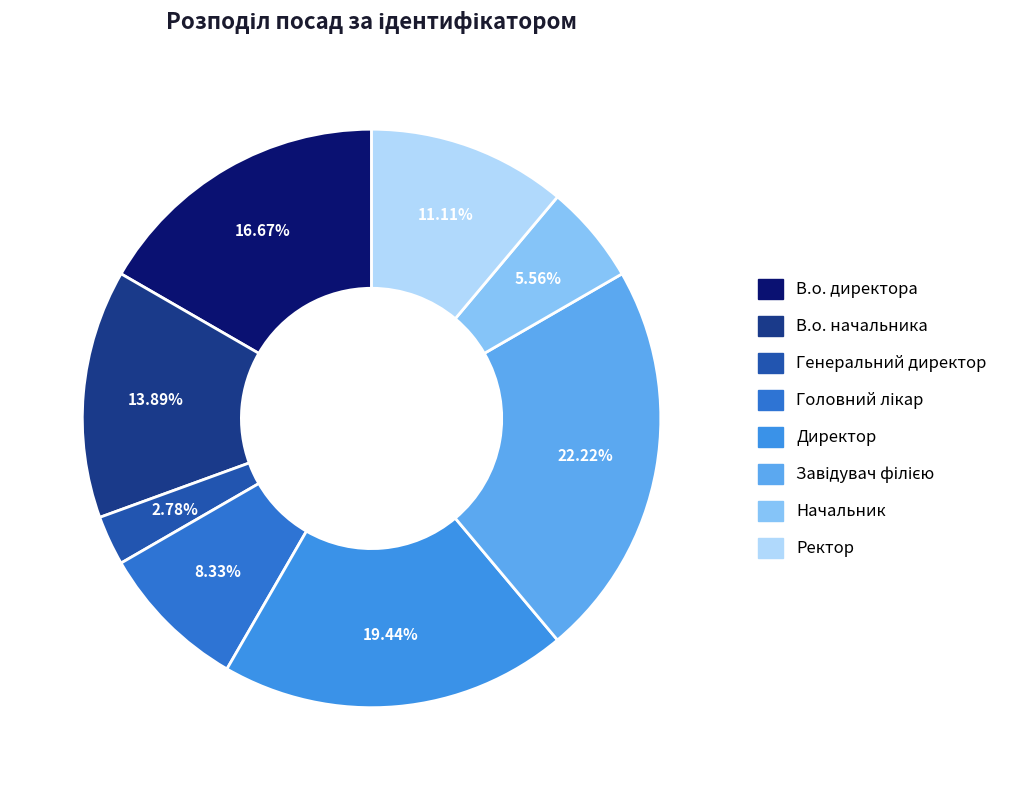

Is it true that Генеральний директор is 1% of the pie?

False